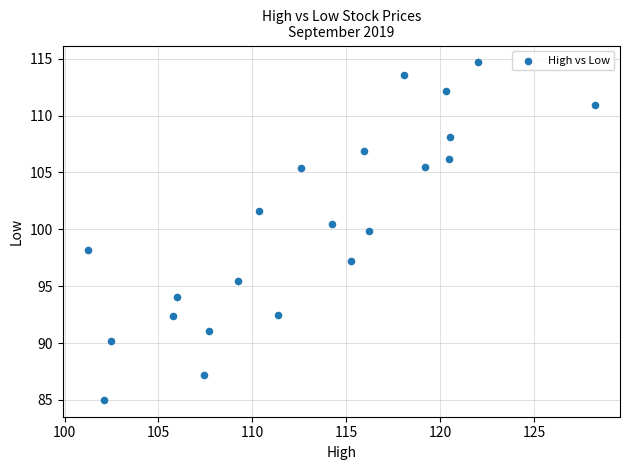

What is the range of Y values (max minus min)?

29.7